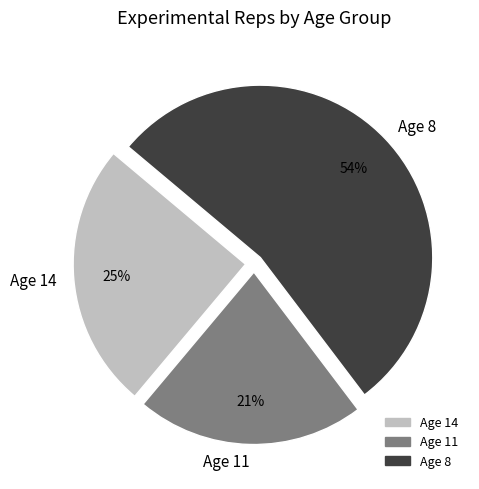

Combined, do Age 8 and Age 11 account for over 50%?

Yes